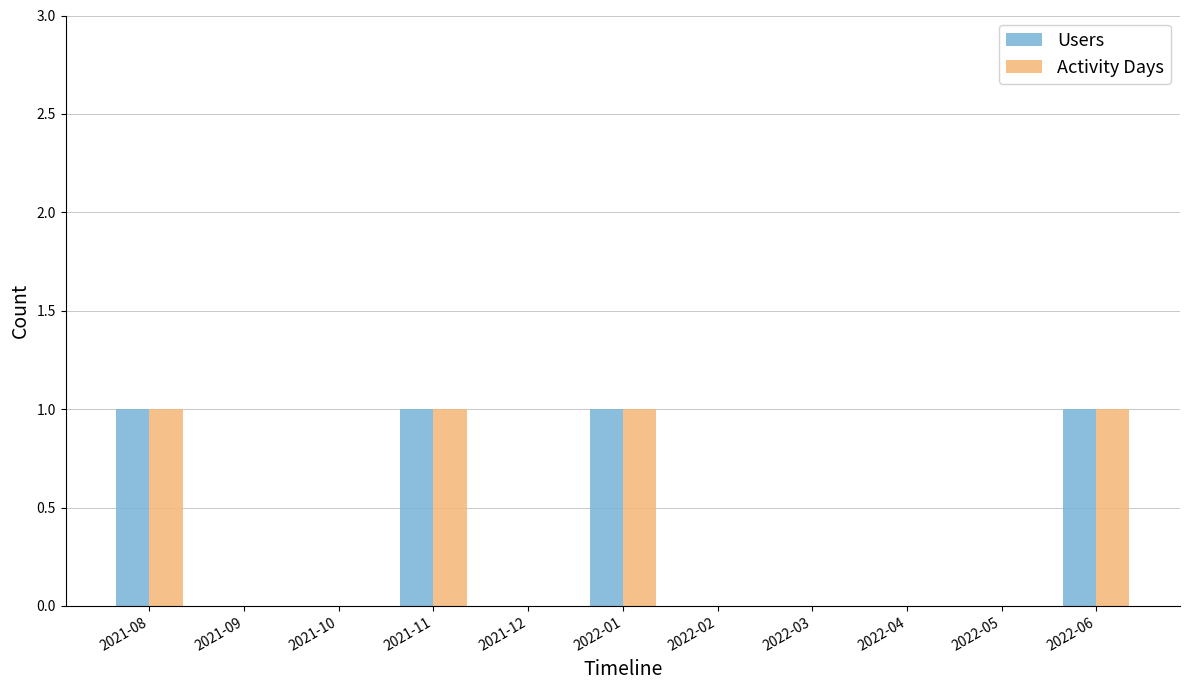

What are all the series names shown in the legend?

Users, Activity Days